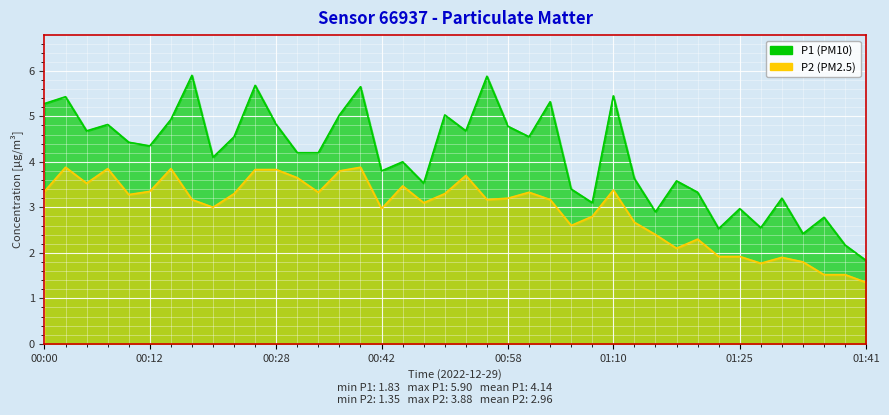

Reading left to right, list all the values displayed in this chart.

P1: 5.3	5.4	4.7	4.8	4.4	4.3	4.9	5.9	4.1	4.5	5.7	4.8	4.2	4.2	5.0	5.7	3.8	4.0	3.5	5.0	4.7	5.9	4.8	4.5	5.3	3.4	3.1	5.5	3.6	2.9	3.6	3.3	2.5	3.0	2.5	3.2	2.4	2.8	2.2	1.8
P2: 3.4	3.9	3.5	3.9	3.3	3.4	3.9	3.2	3.0	3.3	3.8	3.8	3.6	3.3	3.8	3.9	3.0	3.5	3.1	3.3	3.7	3.2	3.2	3.3	3.2	2.6	2.8	3.4	2.7	2.4	2.1	2.3	1.9	1.9	1.8	1.9	1.8	1.5	1.5	1.4